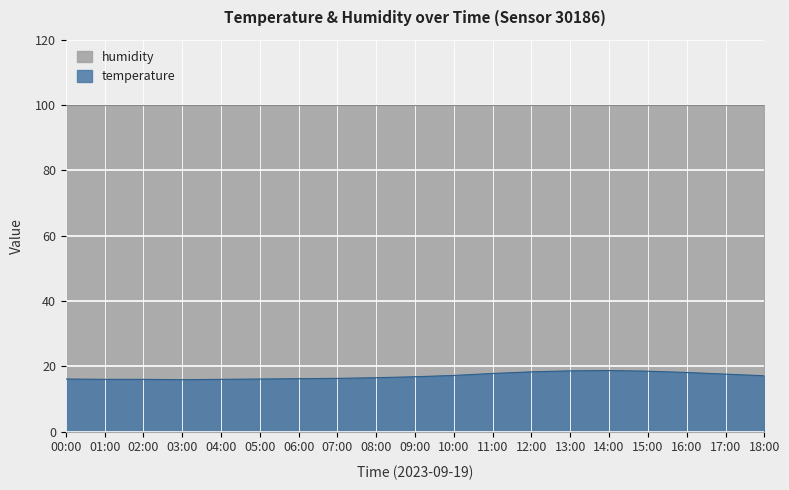

What is the sum of the values at 01:00 and 11:00?

33.8